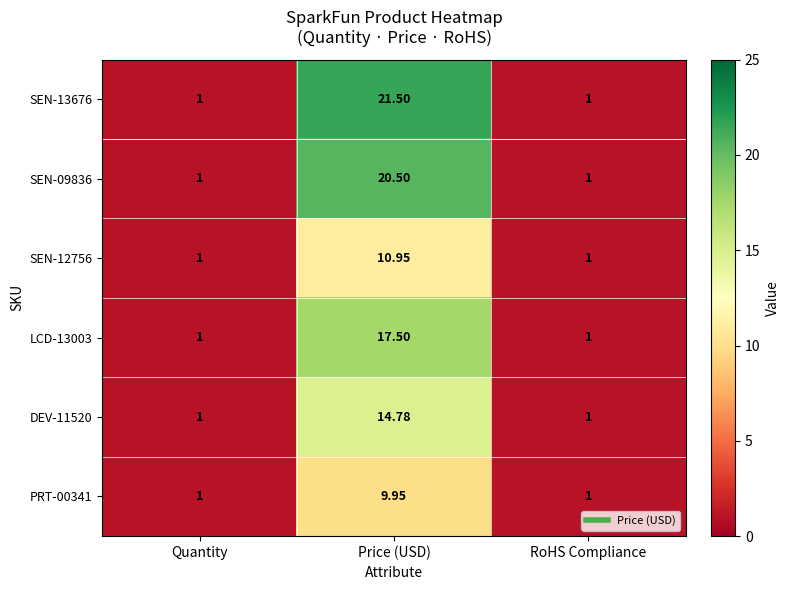

At which label does DEV-11520 reach its peak?

Price (USD)